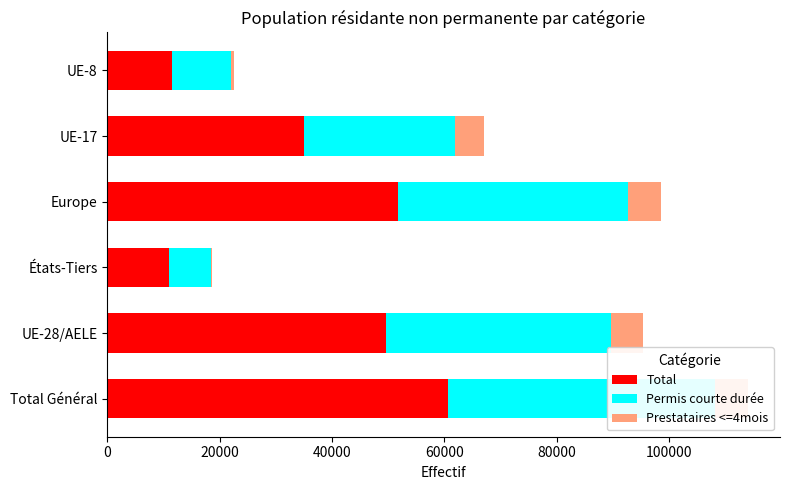

What is the smallest value displayed?

137